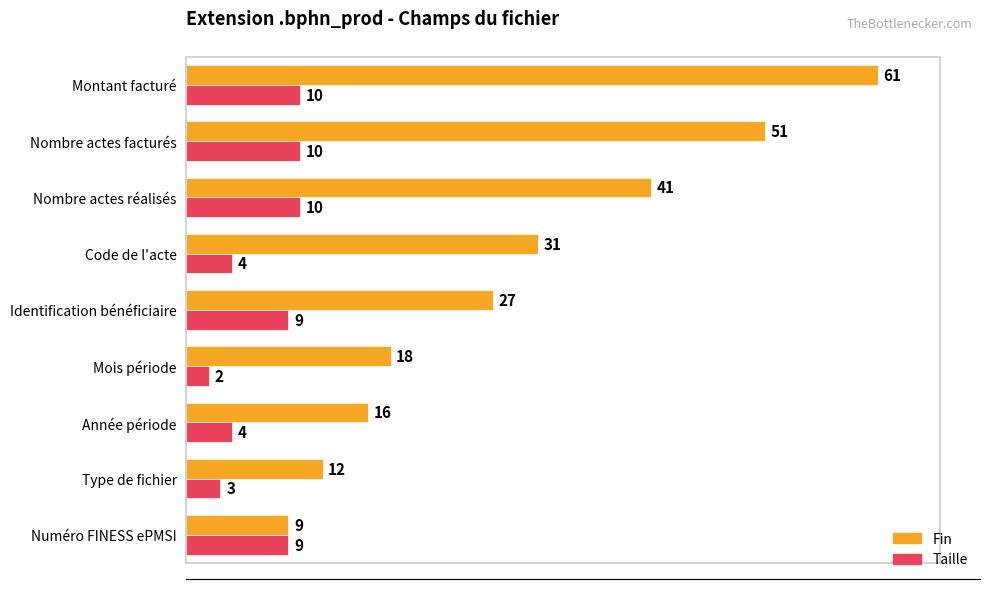

How many categories are shown in the chart?

9